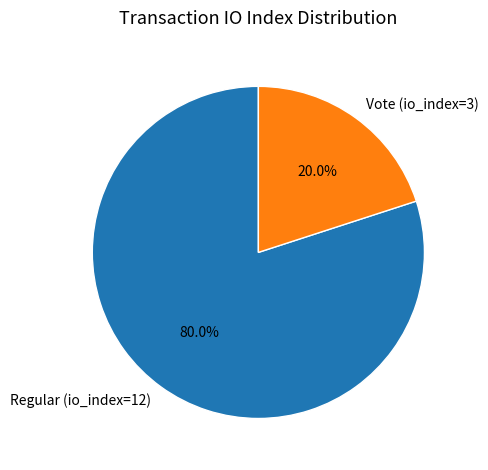

To the nearest percent, what is the average slice percentage?

50%